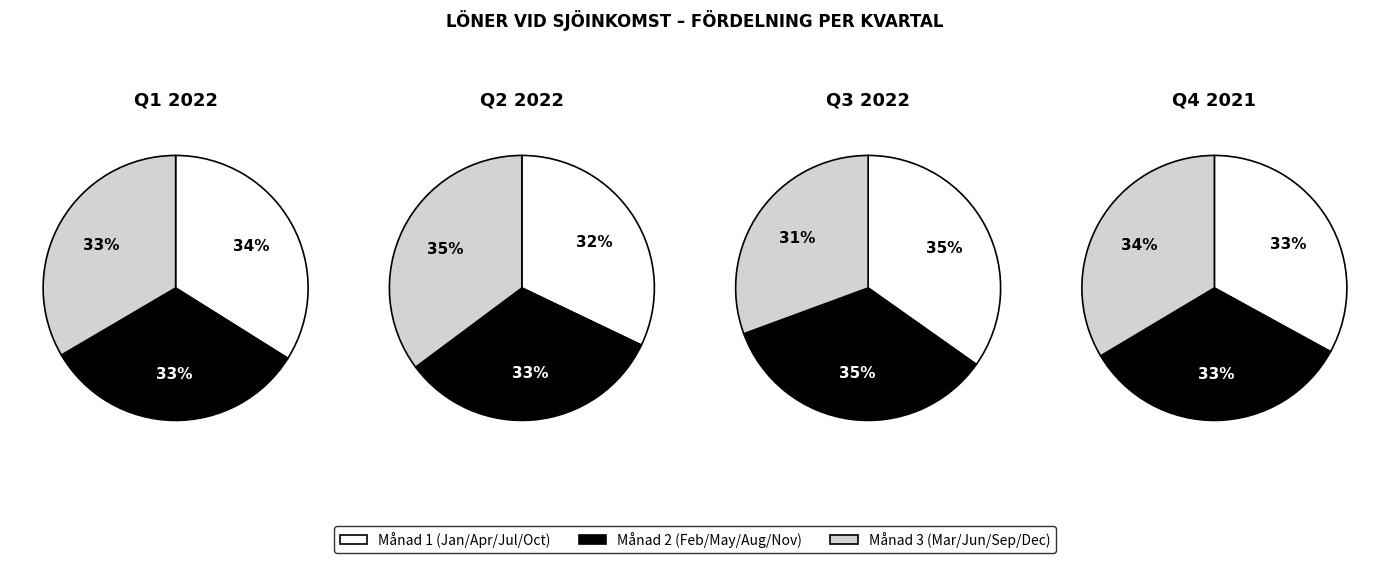

Do 202204 and 202201 together represent more than half of the pie?

No